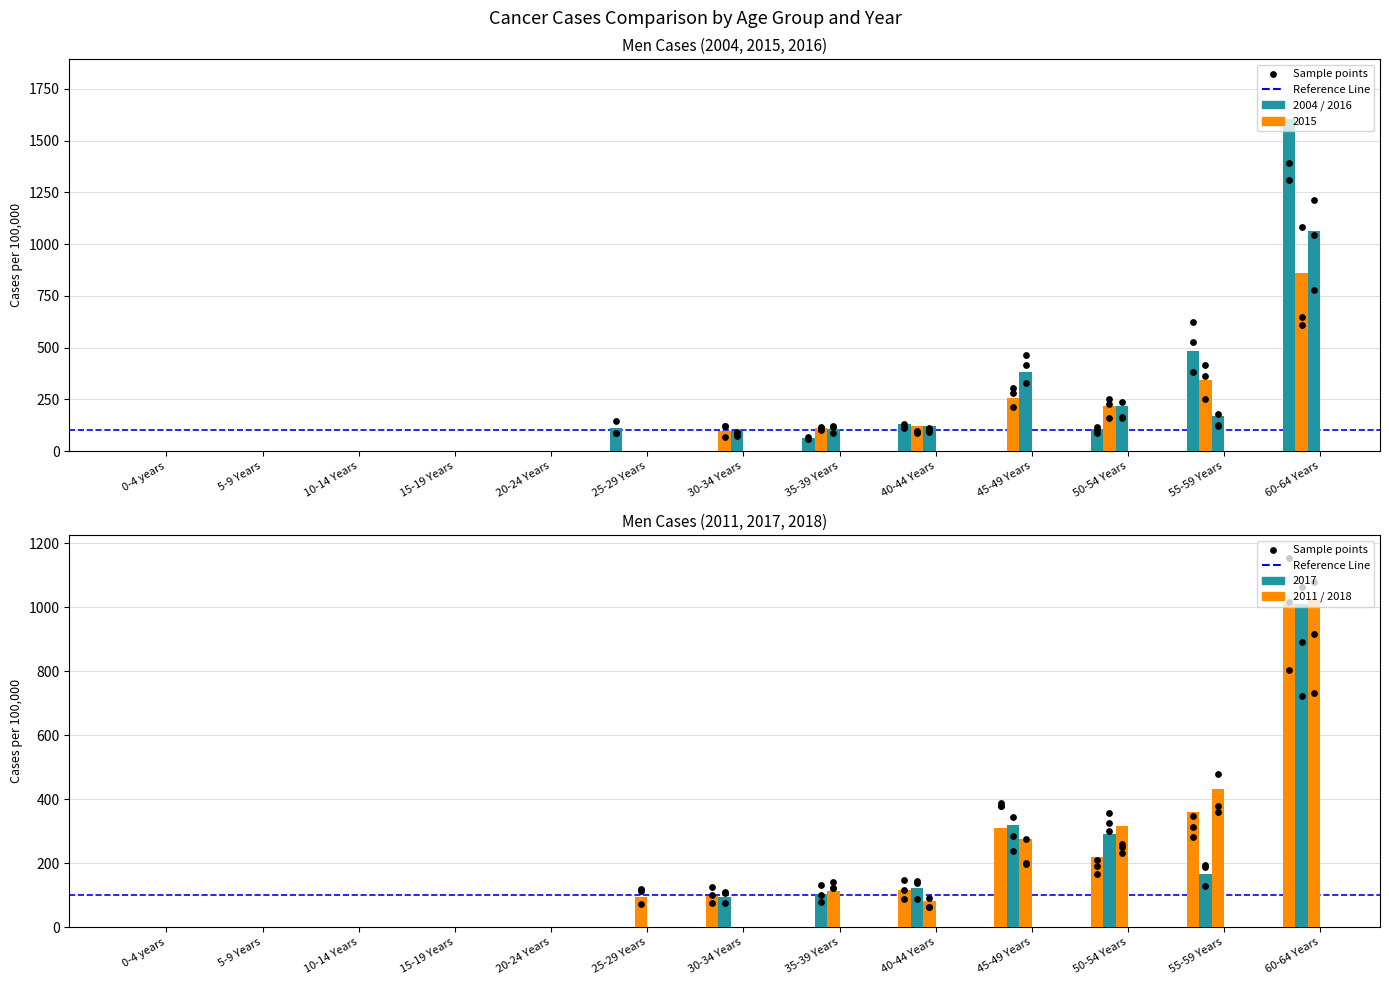

Which series contains the highest Y value?

Men_2004